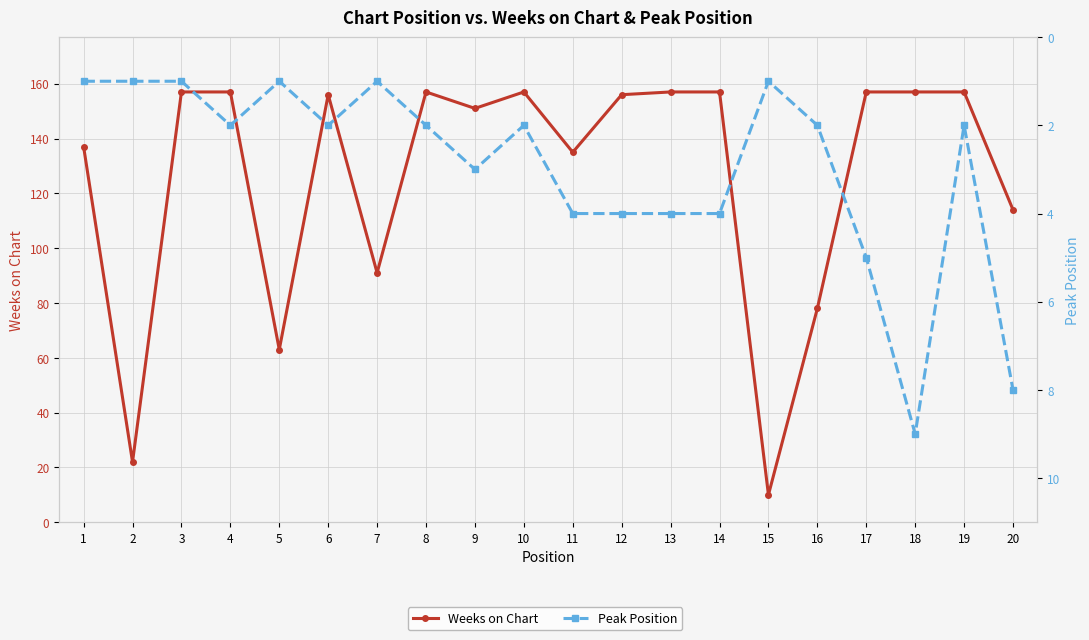

Where does the Weeks on Chart series first go above 156?

3